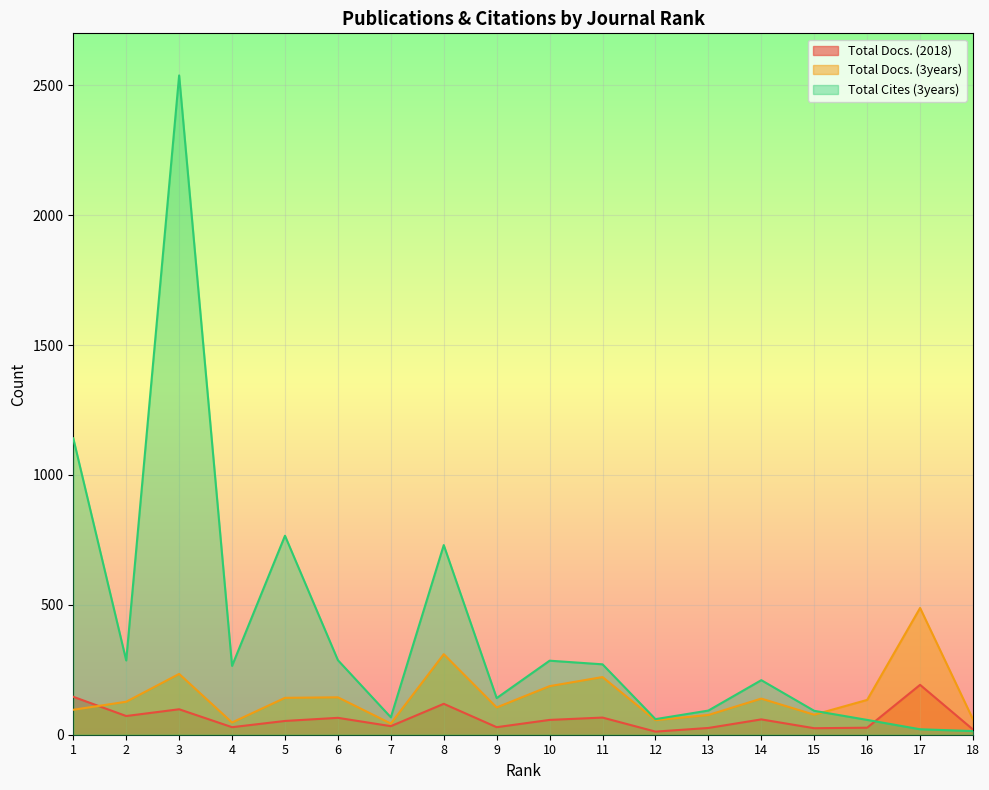

True or false: Total Cites (3years) has a value of 88 at 16.

False